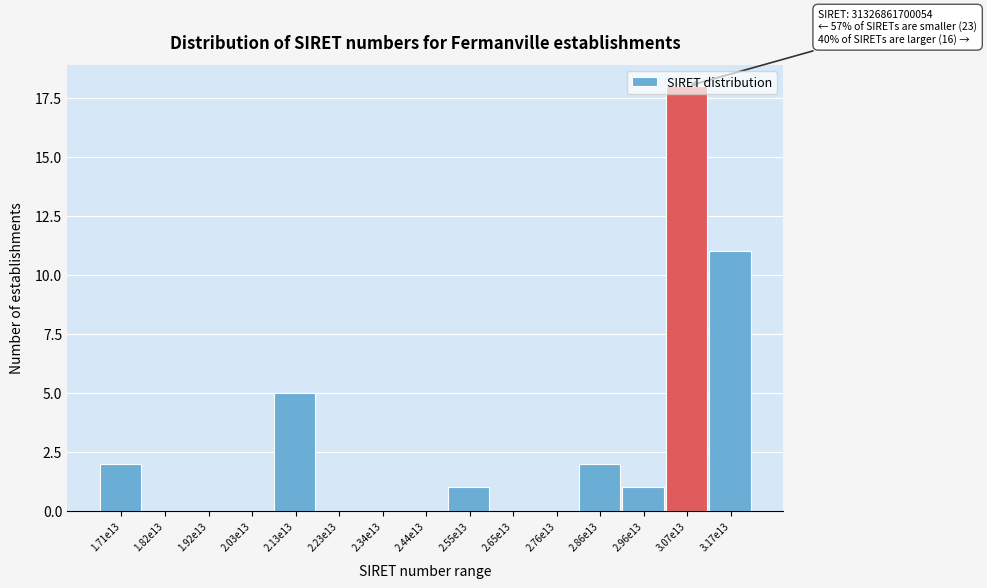

At which label is the value closest to 9?

3.17e13